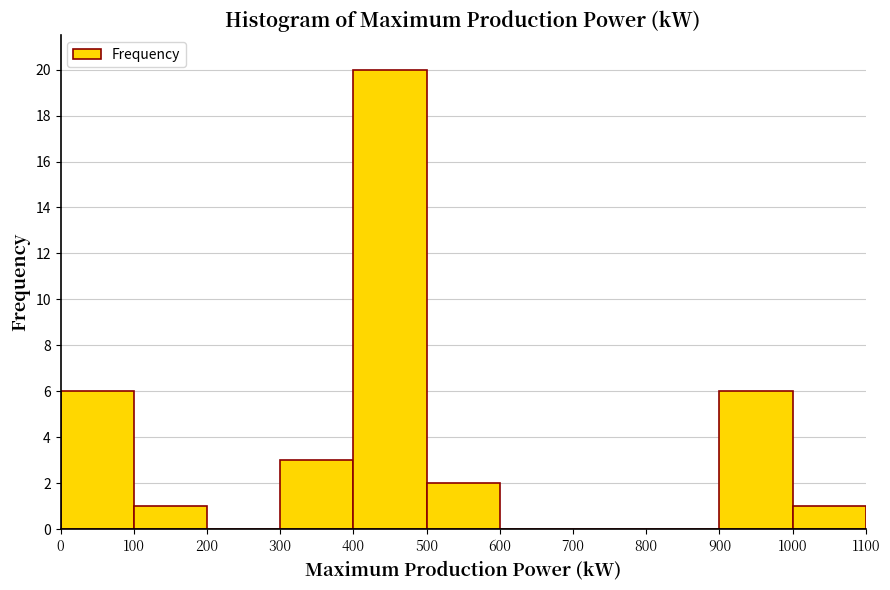

Reading left to right, list every bar in this chart as the range it spans on the x-axis followed by its height. The values are not printed on the chart, so give them approximately, as read against the axis.

0 to 100: 6
100 to 200: 1
200 to 300: 0
300 to 400: 3
400 to 500: 20
500 to 600: 2
600 to 700: 0
700 to 800: 0
800 to 900: 0
900 to 1000: 6
1000 to 1100: 1